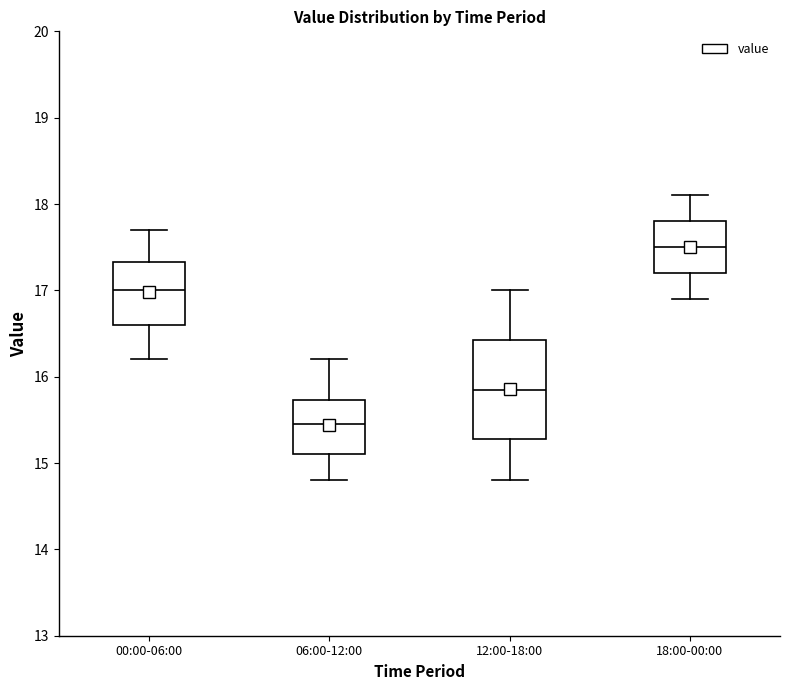

Which box's median line is the highest?

18:00-00:00